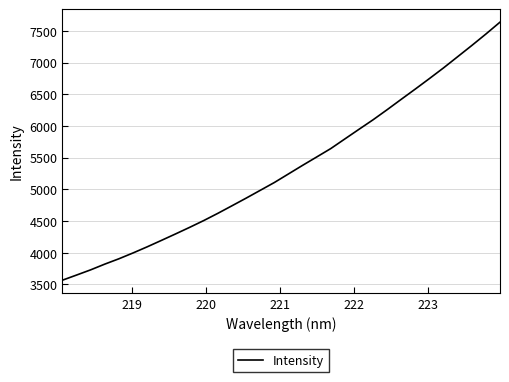

What is the difference between the maximum and minimum values?

4070.1